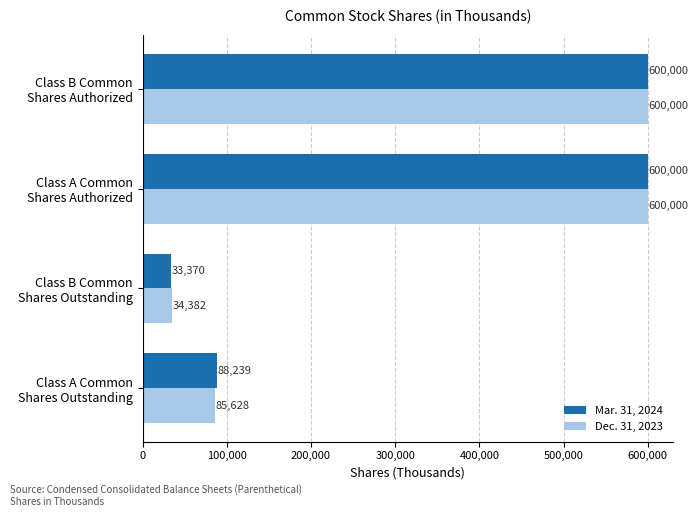

Which label corresponds to the smallest value in the chart?

Class B Common
Shares Outstanding